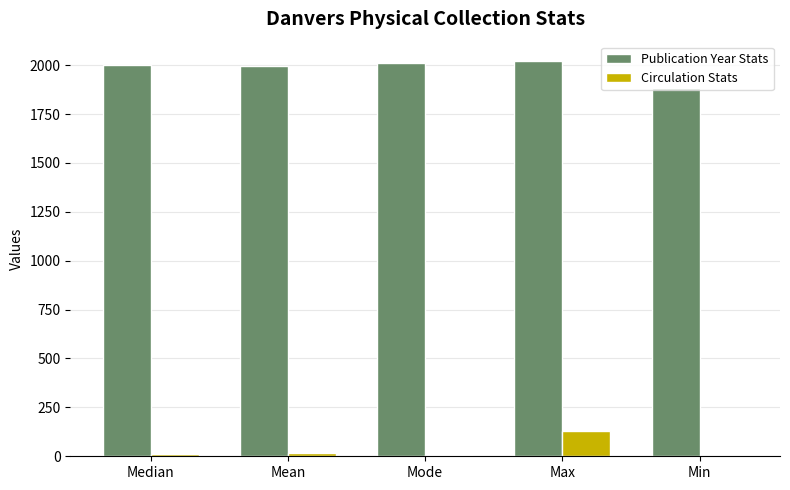

What is the sum of all Circulation Stats values?

163